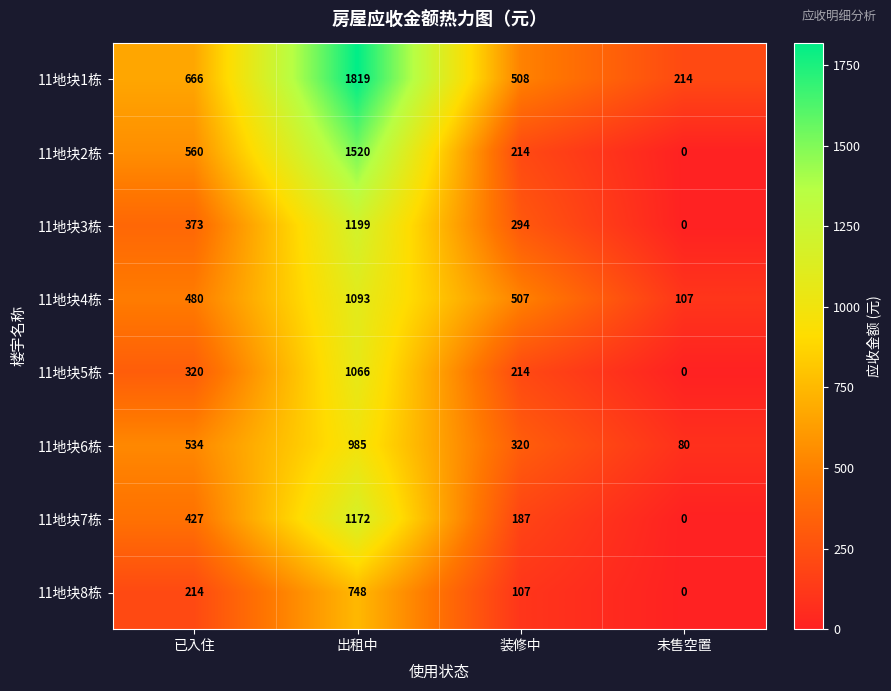

At how many categories does at least one series exceed 1385?

1